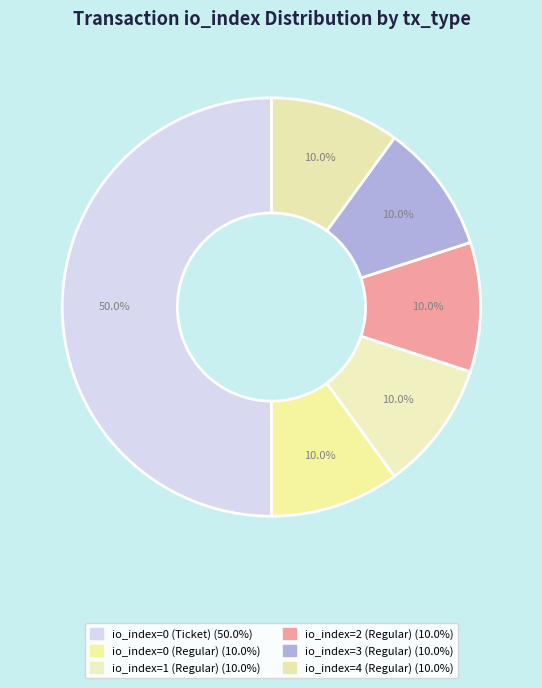

Which category has the biggest portion of the pie?

io_index=0 (Ticket)